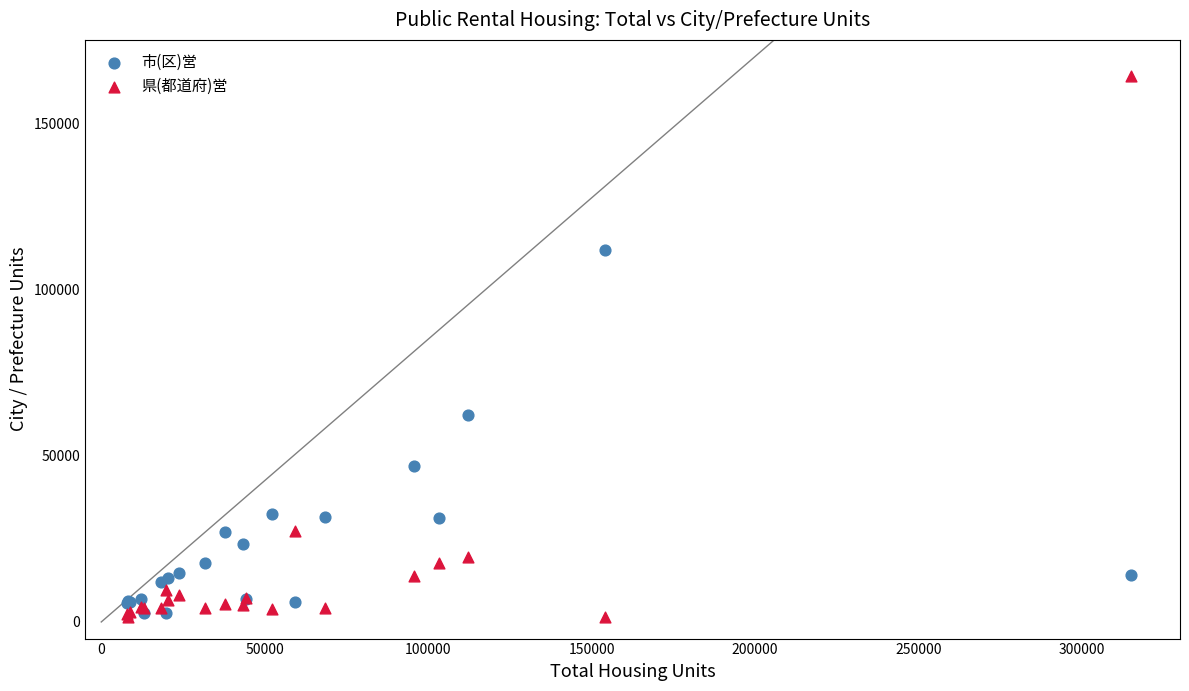

In the 市(区)営 series, what Y value is closest to 57230?

62265